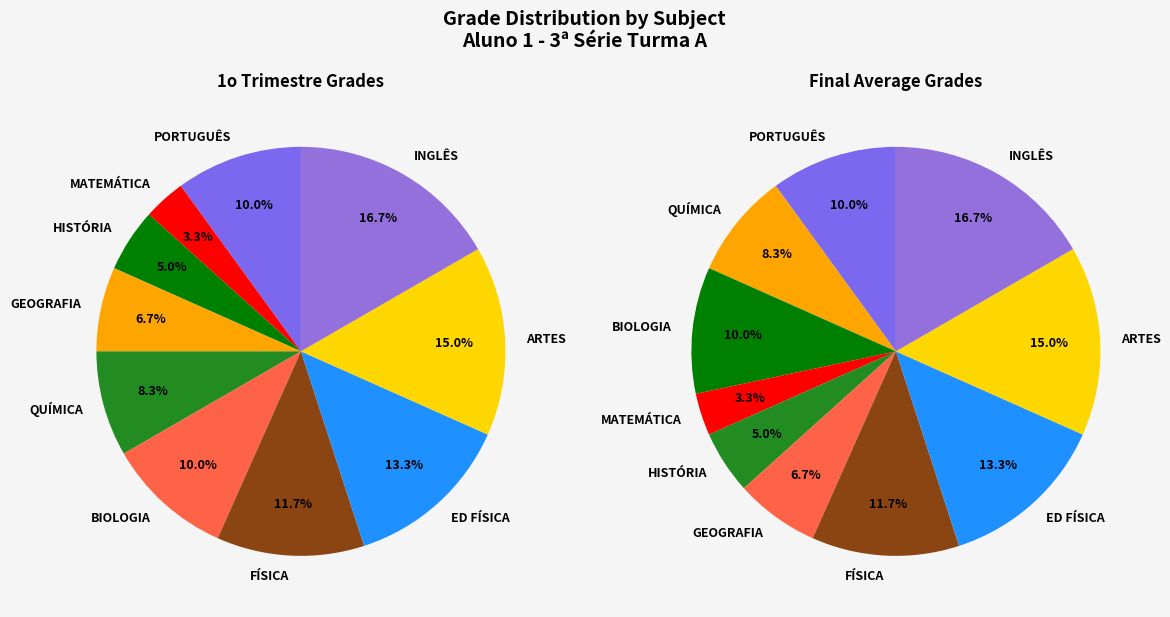

Does MATEMÁTICA represent more than half of the total?

No